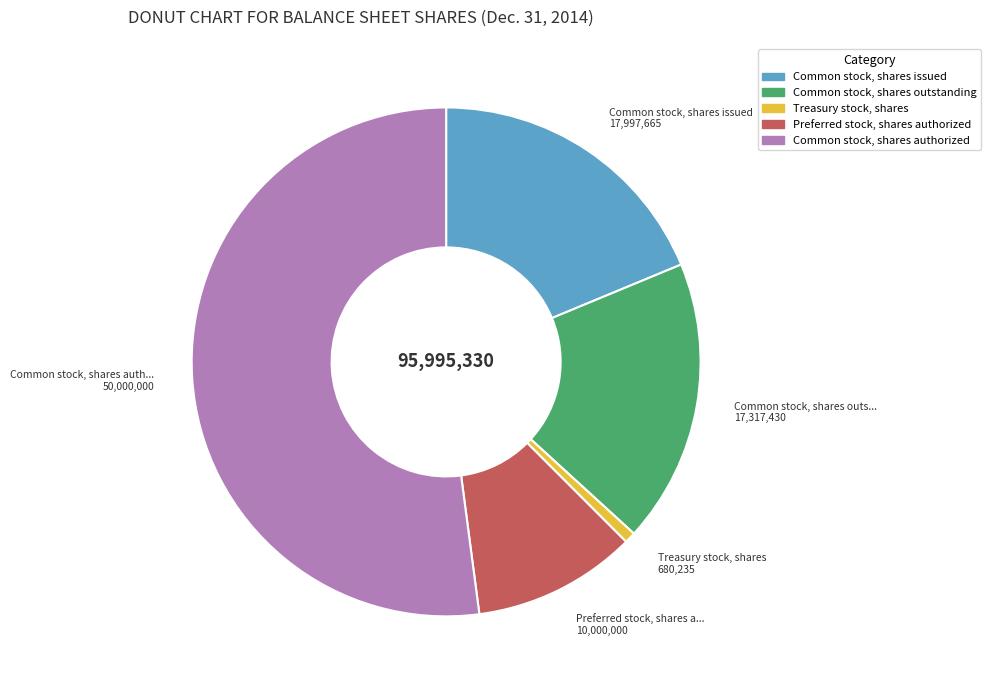

Is the sum of Common stock, shares authorized and Common stock, shares issued greater than half?

Yes